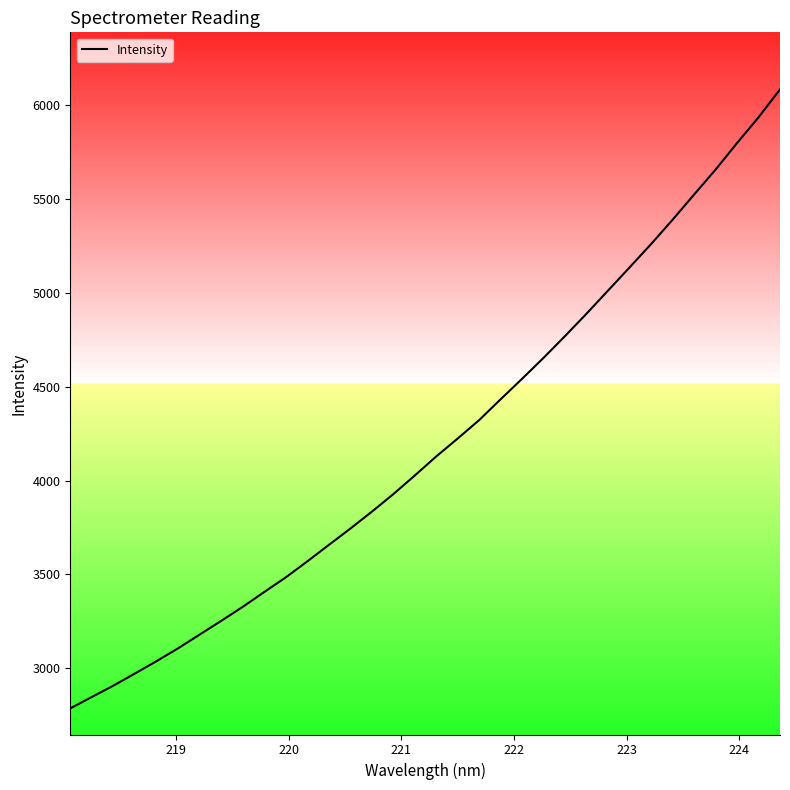

What is the minimum value shown in the chart?

2785.9